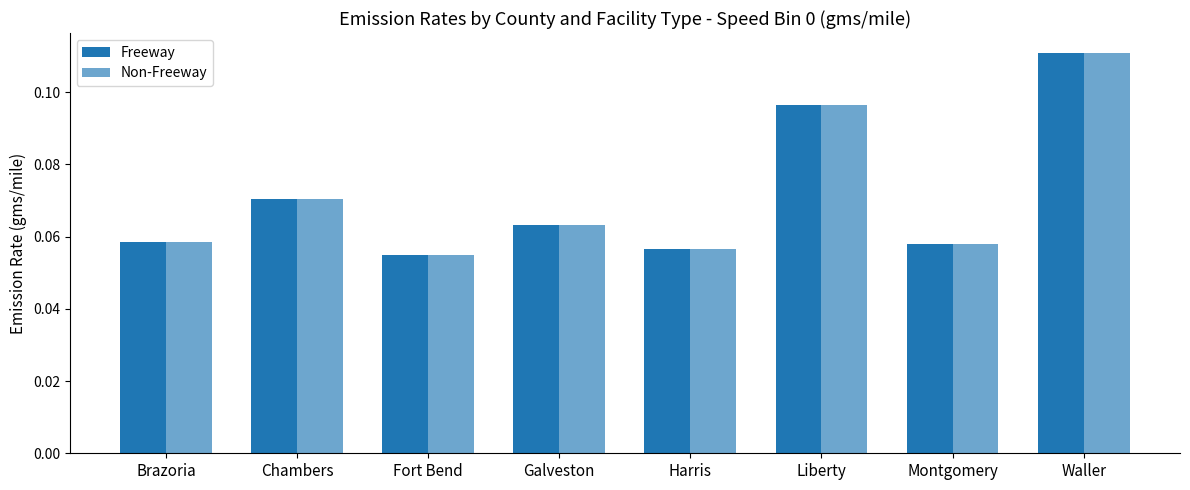

How many bars are there in each group?

2